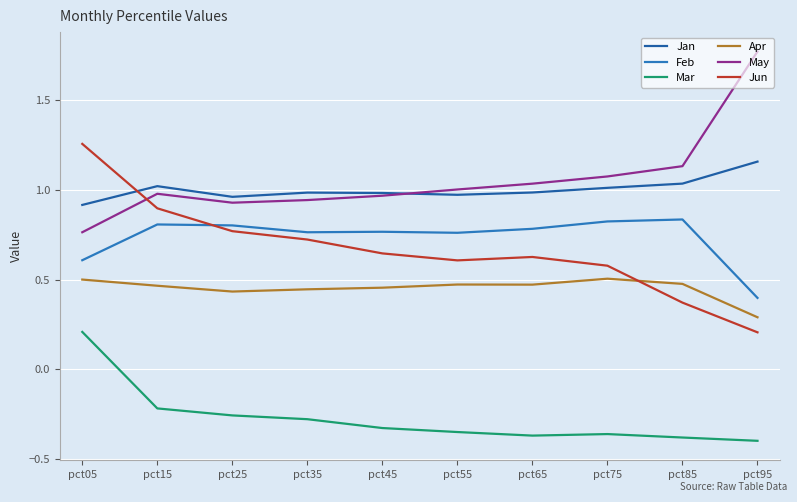

How many series are shown in this chart?

6